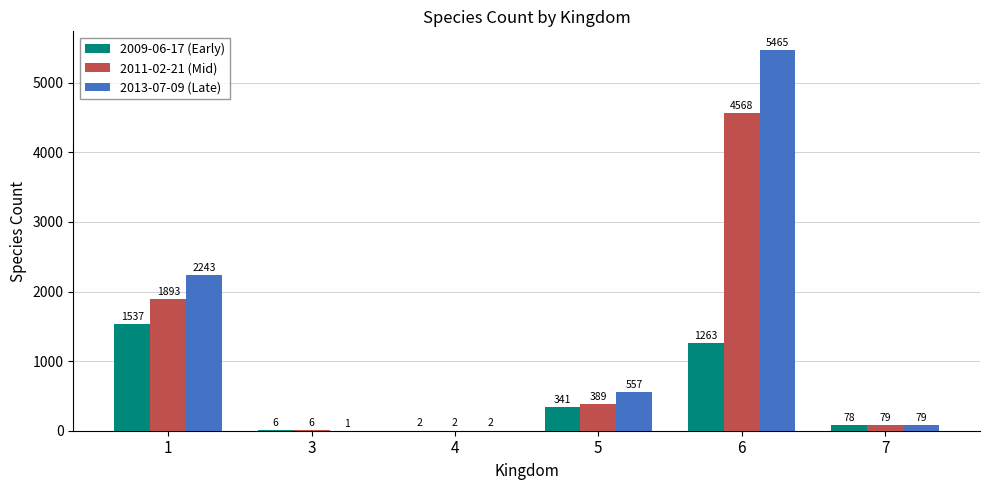

What is the average value of the 2009-06-17 (Early) series?

538